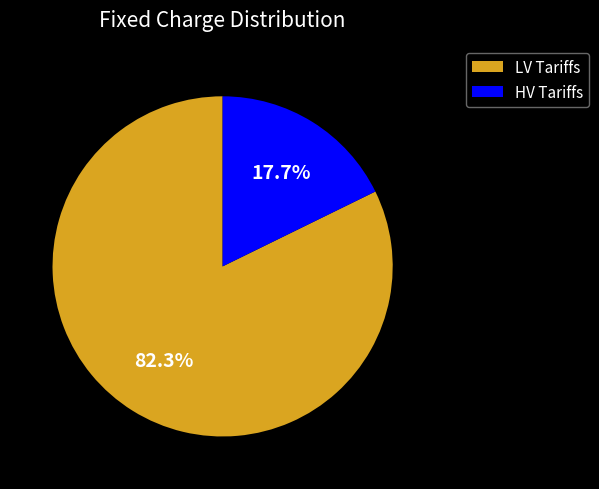

What is the total percentage of HV Tariffs and LV Tariffs?

100.0%